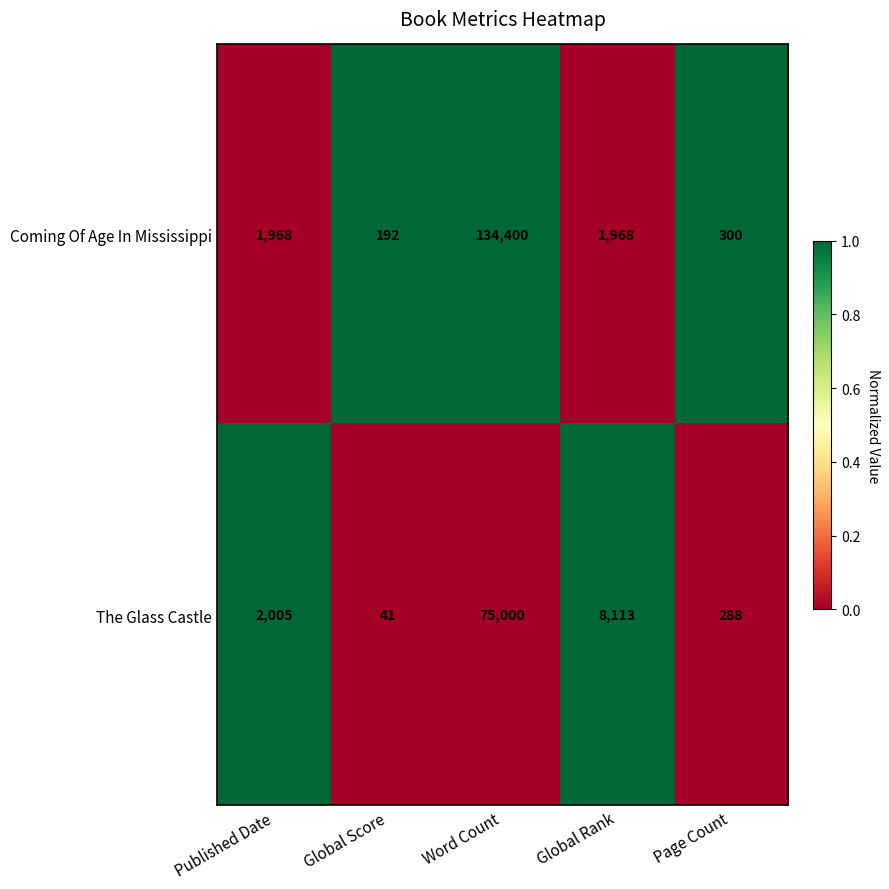

How many data points in Coming Of Age In Mississippi are less than 1968?

2